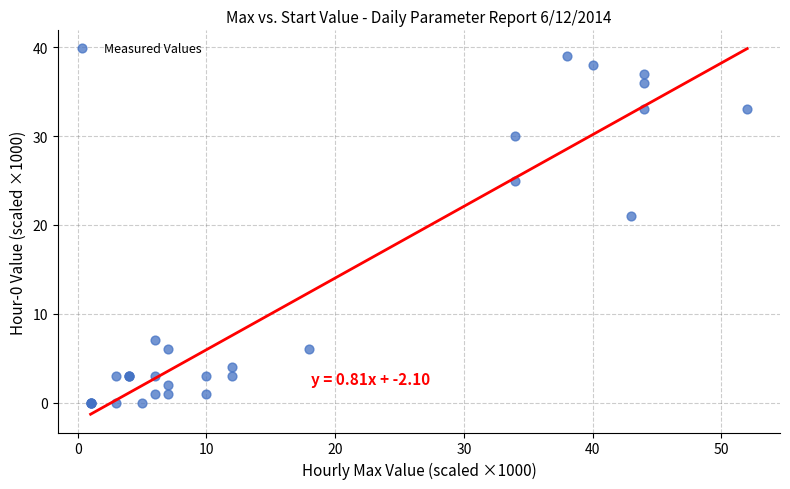

What Y value in the scatter plot is closest to 19?

21